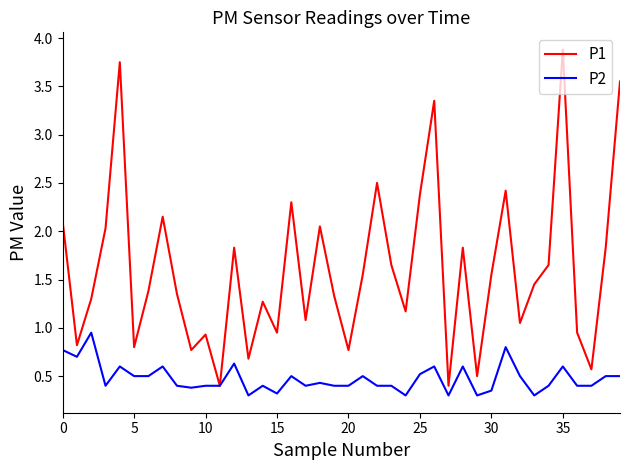

What is the minimum value for P1?

0.4